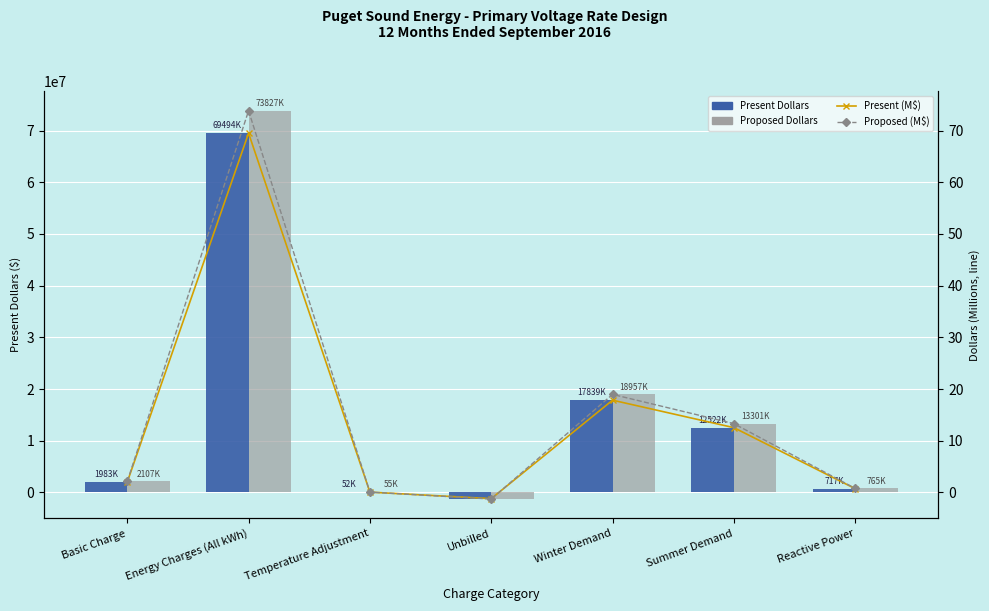

Which series has the largest total across all categories?

Proposed Dollars